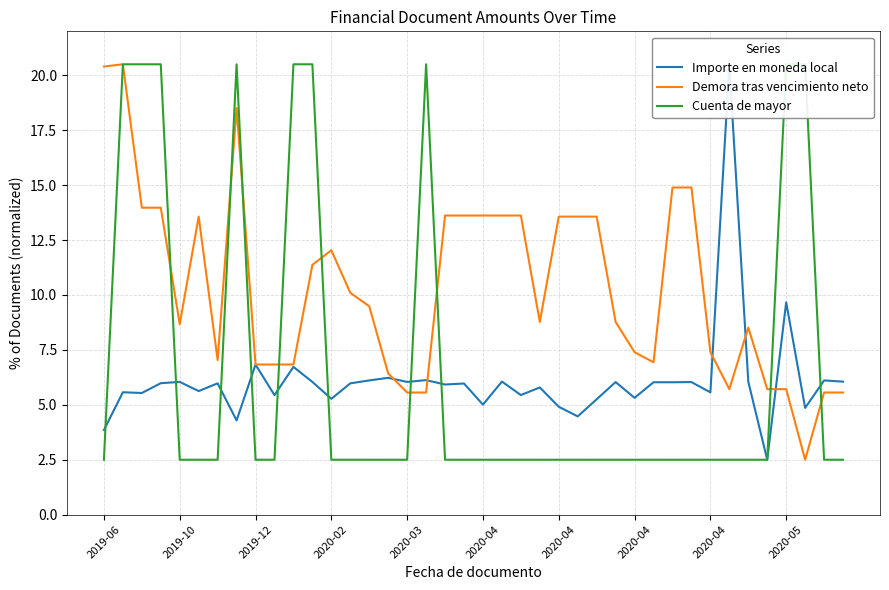

How many interior local peaks does the Importe en moneda local series have?

15